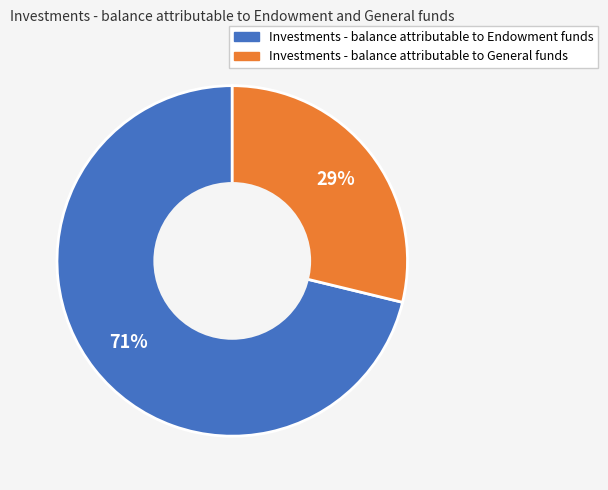

To the nearest percent, what is the difference between the Investments - balance attributable to Endowment funds and Investments - balance attributable to General funds slice percentages?

42%